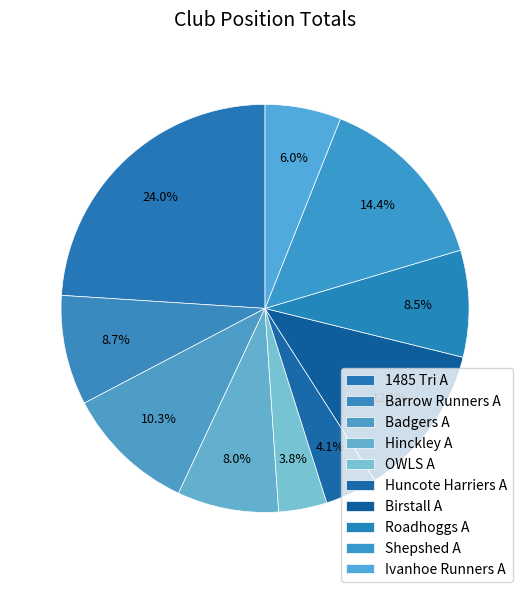

What percentage is the 1485 Tri A slice, to the nearest percent?

24%